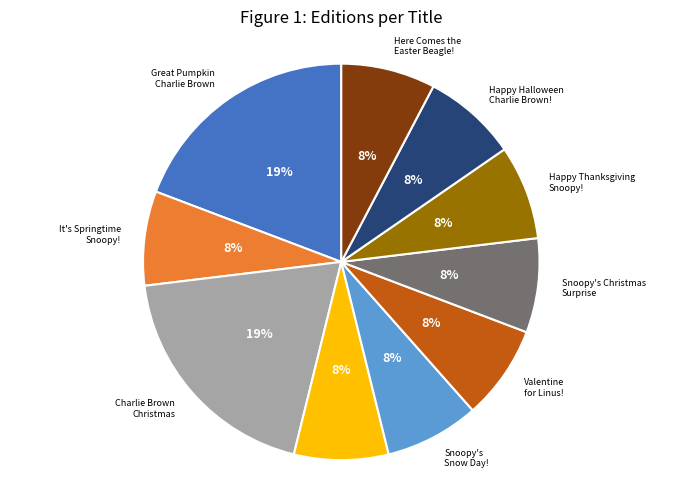

Does any single category account for the majority?

No